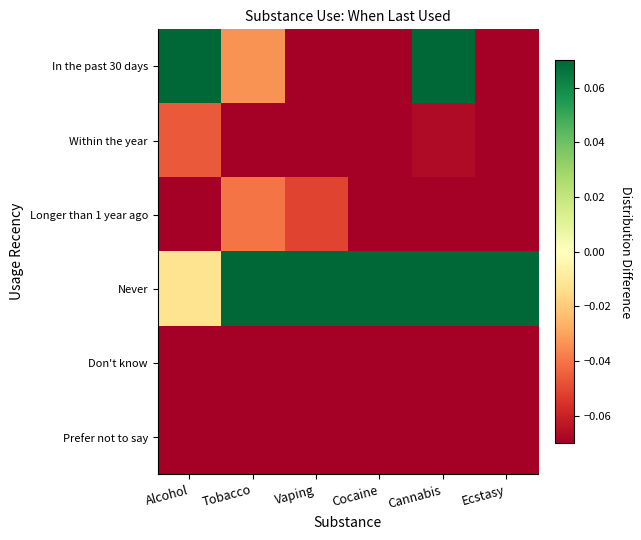

Reading left to right, what are all the values shown in this chart?

In the past 30 days: Alcohol=0.5	Tobacco=-0.0	Vaping=-0.1	Cocaine=-0.1	Cannabis=0.1	Ecstasy=-0.1
Within the year: Alcohol=-0.0	Tobacco=-0.1	Vaping=-0.1	Cocaine=-0.1	Cannabis=-0.1	Ecstasy=-0.1
Longer than 1 year ago: Alcohol=-0.1	Tobacco=-0.0	Vaping=-0.1	Cocaine=-0.1	Cannabis=-0.1	Ecstasy=-0.1
Never: Alcohol=-0.0	Tobacco=0.4	Vaping=0.5	Cocaine=0.6	Cannabis=0.3	Ecstasy=0.7
Don't know: Alcohol=-0.2	Tobacco=-0.2	Vaping=-0.2	Cocaine=-0.1	Cannabis=-0.2	Ecstasy=-0.2
Prefer not to say: Alcohol=-0.1	Tobacco=-0.1	Vaping=-0.1	Cocaine=-0.1	Cannabis=-0.1	Ecstasy=-0.1